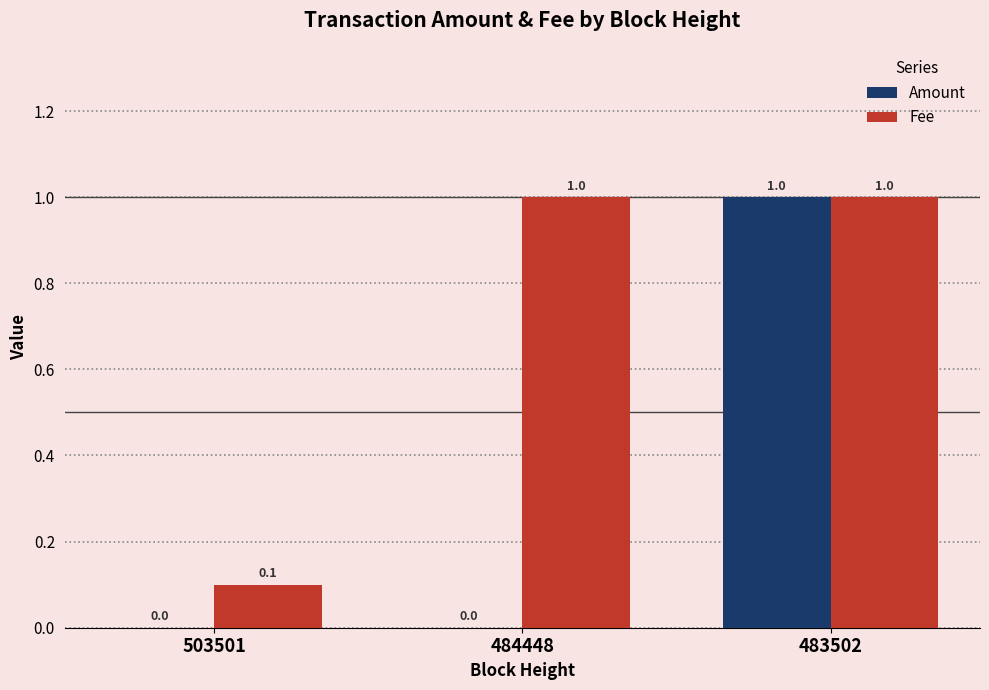

Is it true that Amount equals 0.4 at 503501?

False